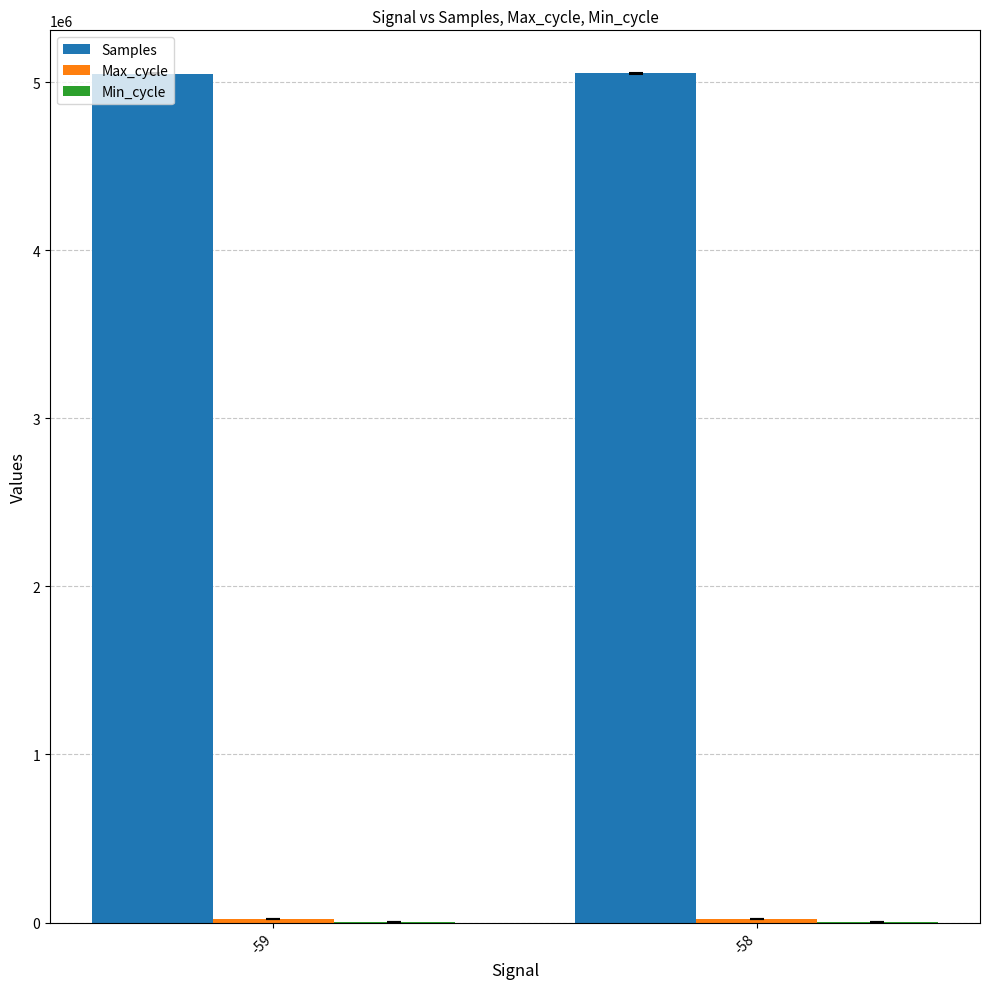

The value of Samples at -59 is 5050720.0. True or false?

True